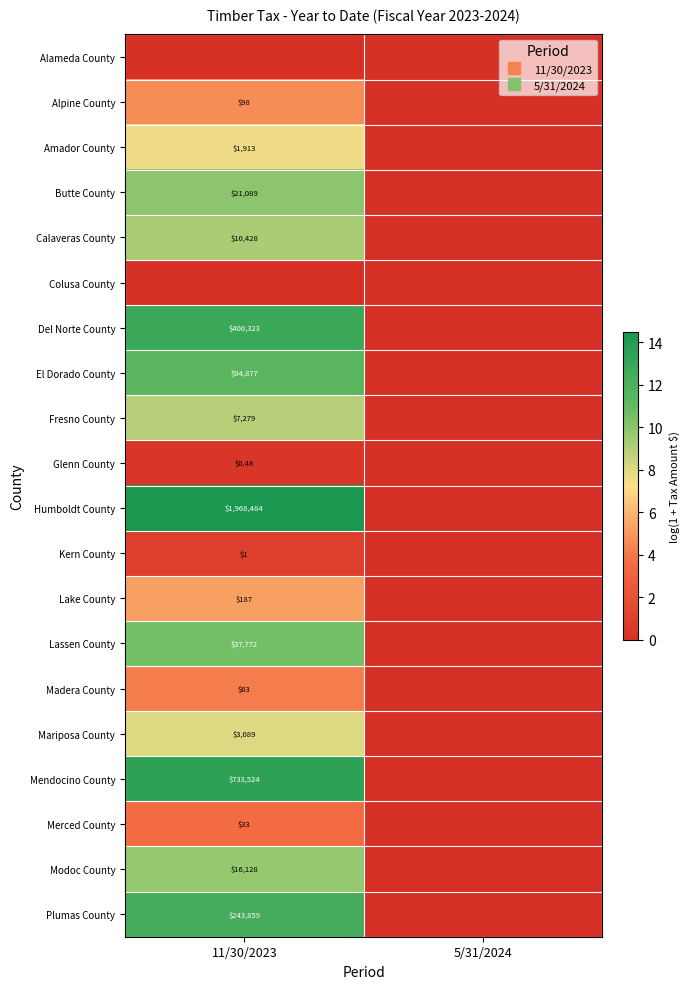

Is the value of Merced County at 5/31/2024 greater than the value of Calaveras County at 11/30/2023?

No